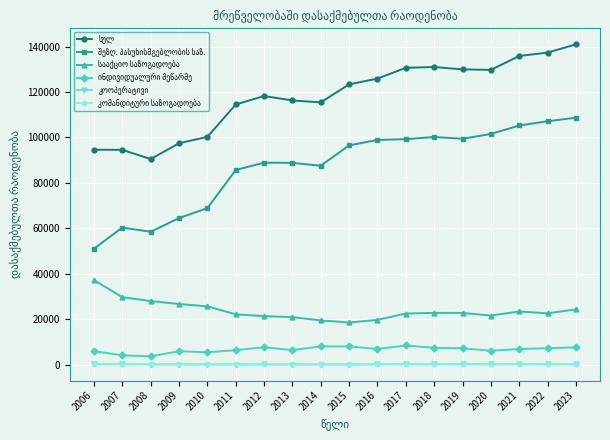

What is the greatest value displayed?

141009